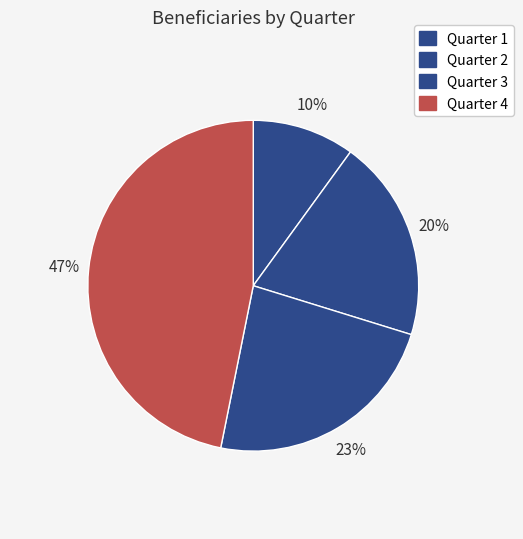

Approximately how many times larger is the value at Quarter 2 compared to Quarter 4?

0.4